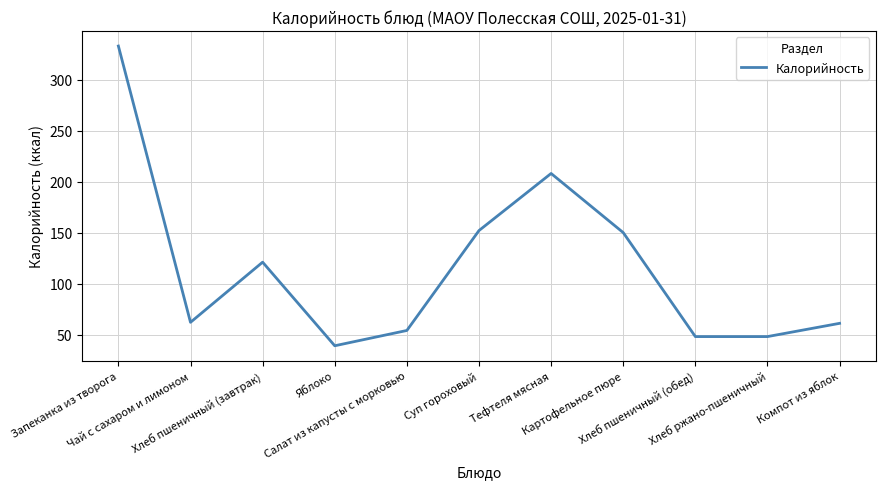

Which has a higher value, Запеканка из творога or Яблоко?

Запеканка из творога